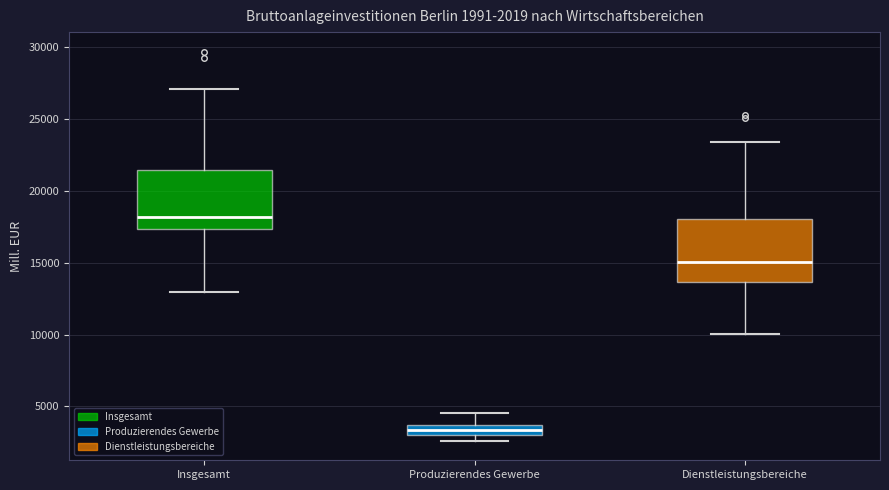

Which box has the lowest median line?

Produzierendes Gewerbe